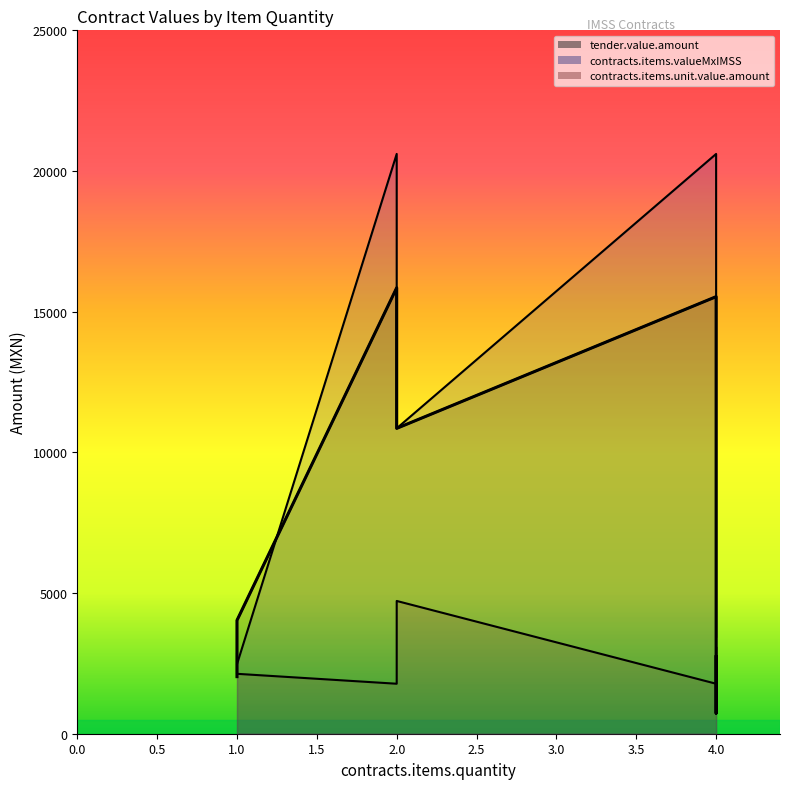

Which series changed the most between 2 and 4?

tender.value.amount